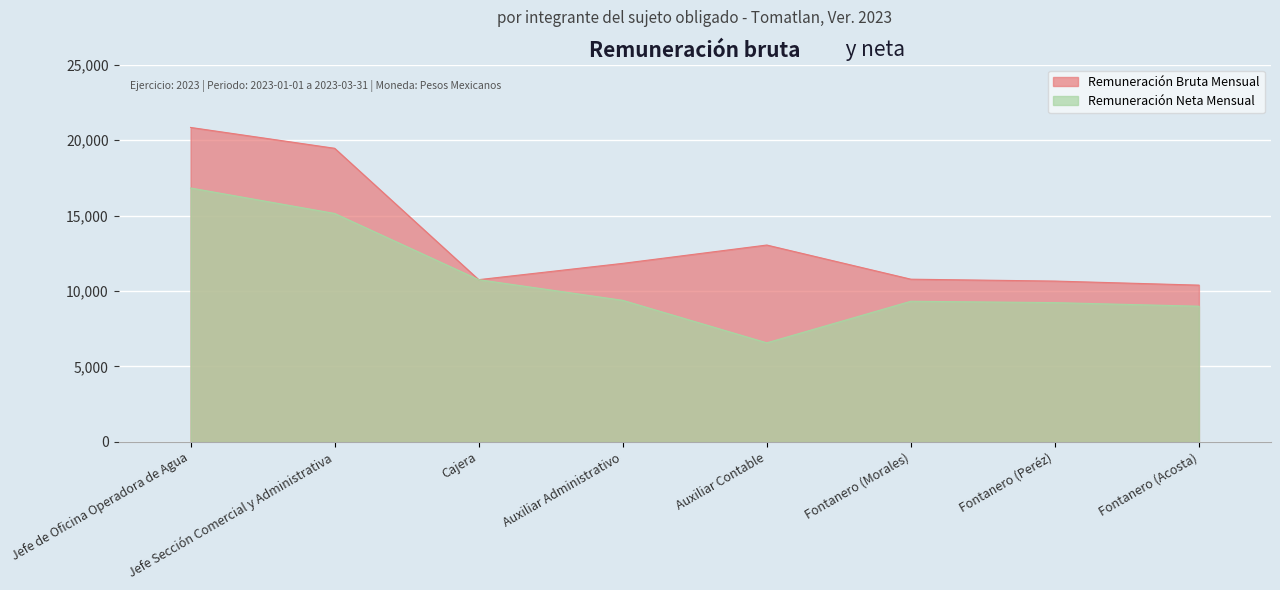

The Remuneración Bruta Mensual series shows 19549.1 at Auxiliar Administrativo. True or false?

False